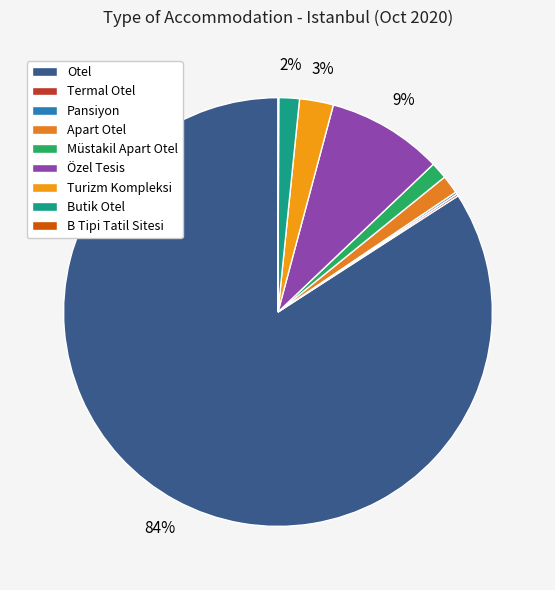

The Pansiyon slice represents 13% of the pie. True or false?

False